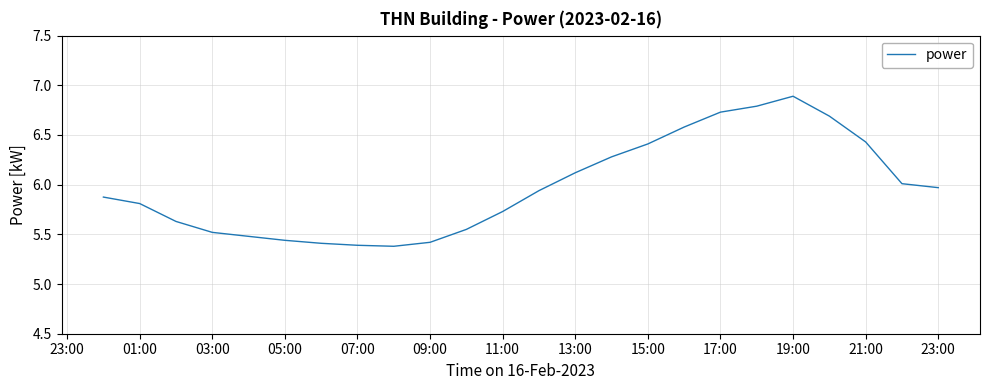

What is the maximum value shown in the chart?

6.9